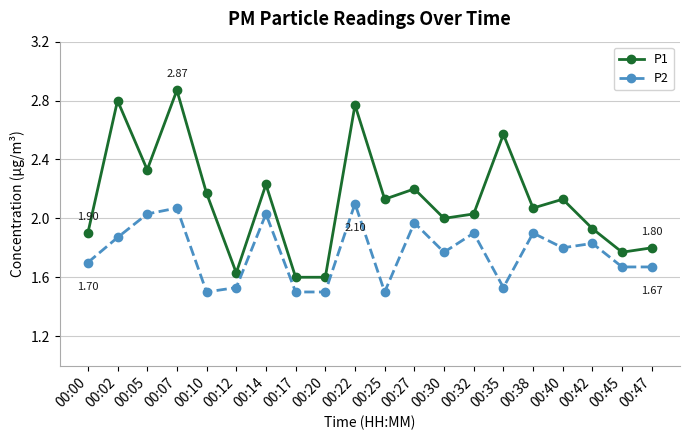

True or false: P2 has a value of 0.7 at 00:05.

False